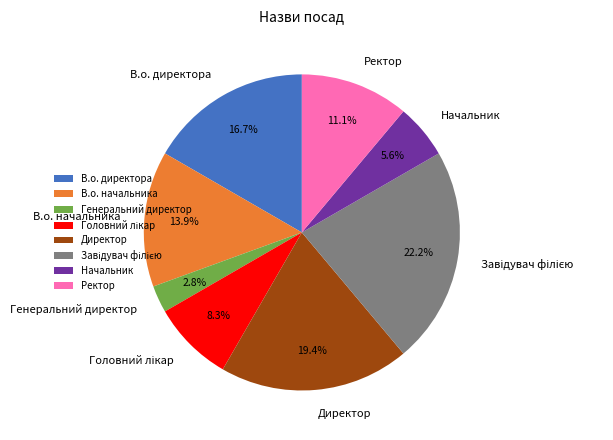

How many segments does this pie chart have?

8